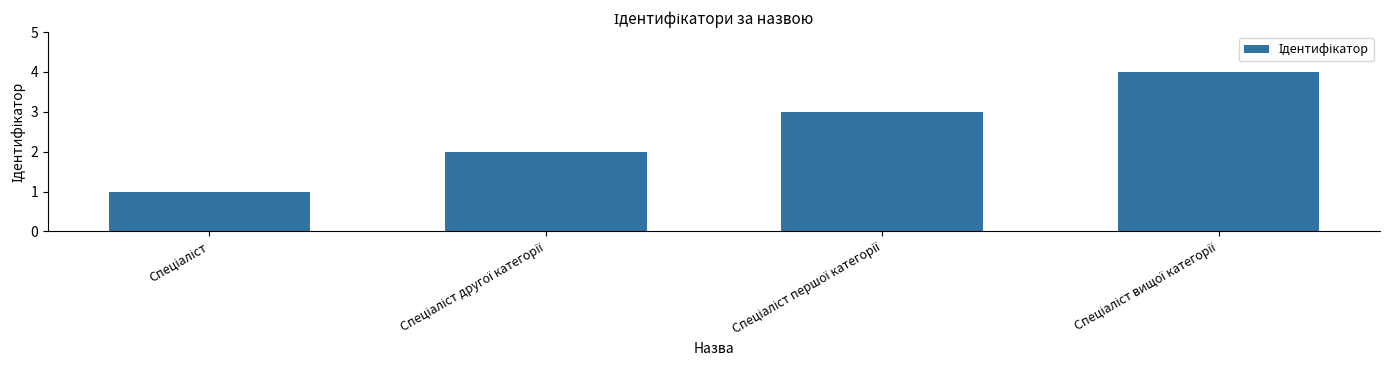

What is the difference between the maximum and minimum values?

3